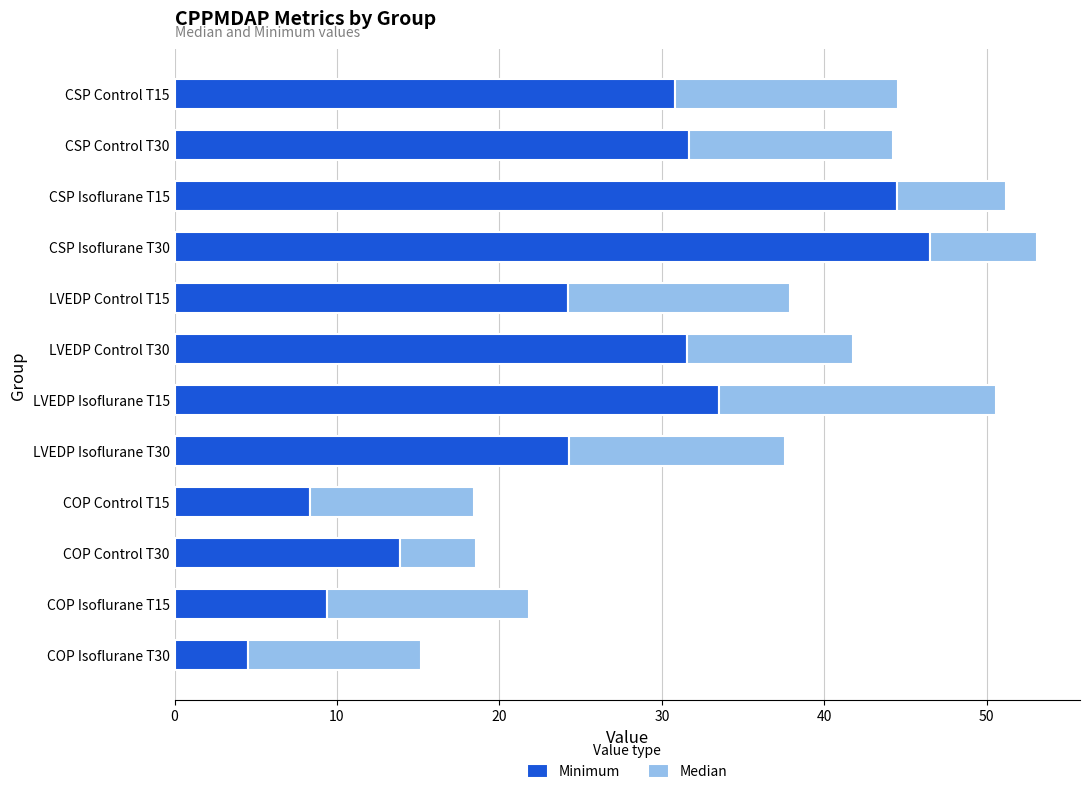

True or false: Minimum has a value of 13.7 at CSP Control T15.

False